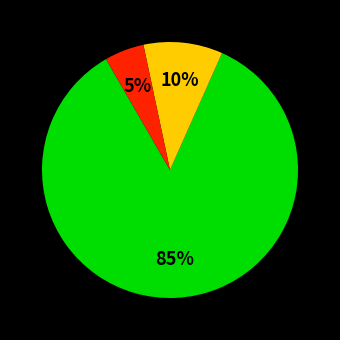

Does any single category account for the majority?

Yes